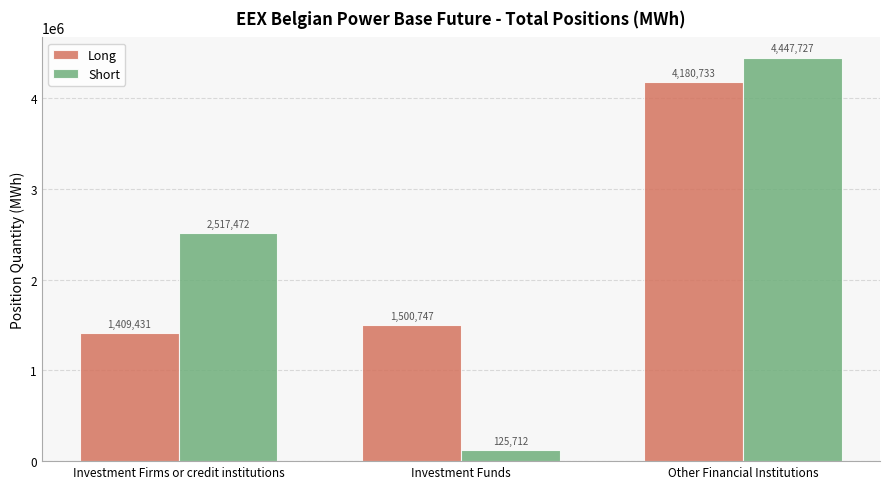

What is the label of the 3rd bar from the left?

Other Financial Institutions